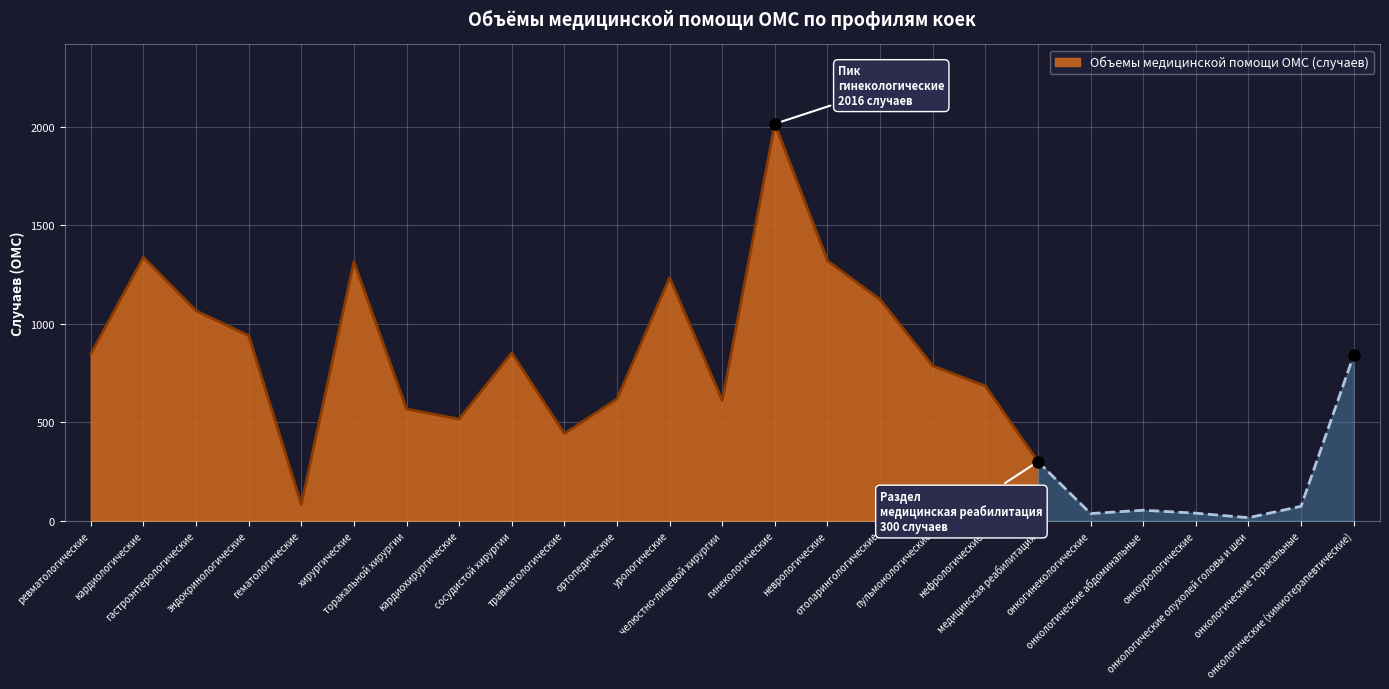

Rank the categories by value from highest to lowest.

гинекологические, кардиологические, неврологические, хирургические, урологические, отоларингологические, гастроэнтерологические, эндокринологические, сосудистой хирургии, ревматологические, онкологические (химиотерапевтические), пульмонологические, нефрологические, ортопедические, челюстно-лицевой хирургии, торакальной хирургии, кардиохирургические, травматологические, медицинская реабилитация, гематологические, онкологические торакальные, онкологические абдоминальные, онкоурологические, онкогинекологические, онкологические опухолей головы и шеи